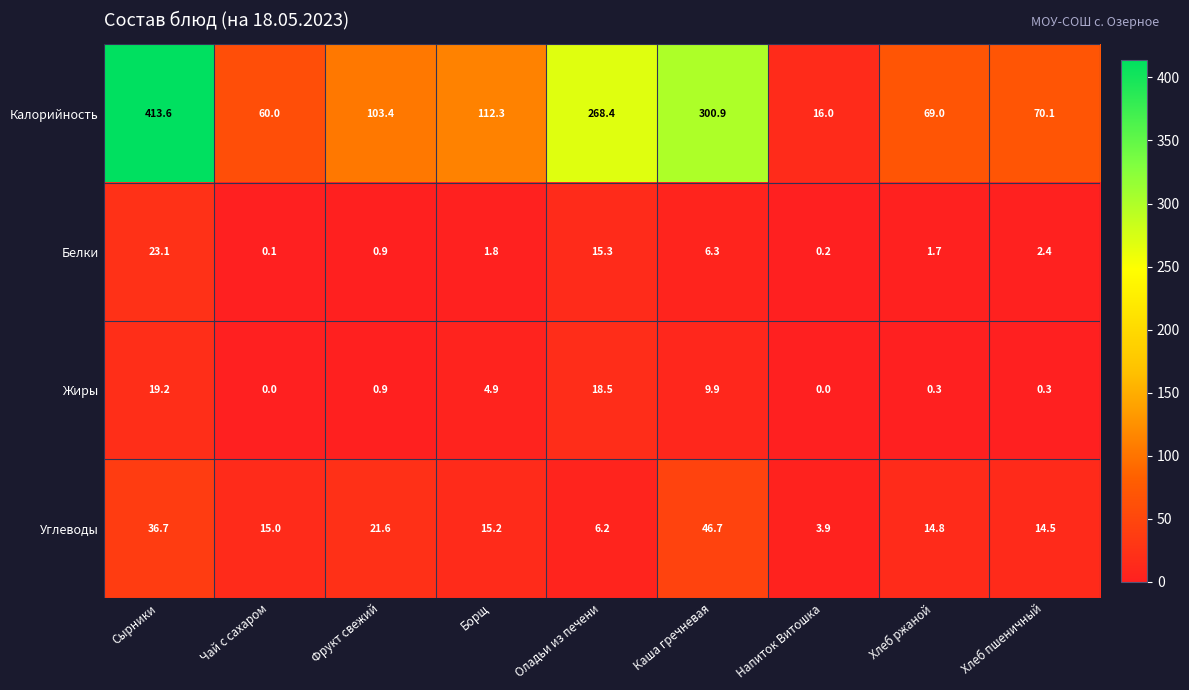

What is the sum of the Углеводы values at Оладьи из печени and Сырники?

42.9